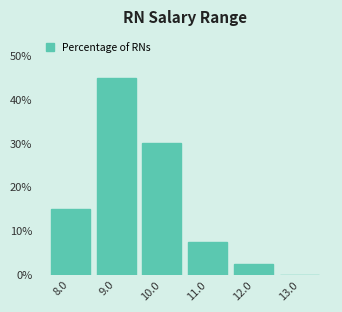

Reading left to right, extract all data points from this chart.

8.0=15.0	9.0=45.0	10.0=30.0	11.0=7.5	12.0=2.5	13.0=0.0